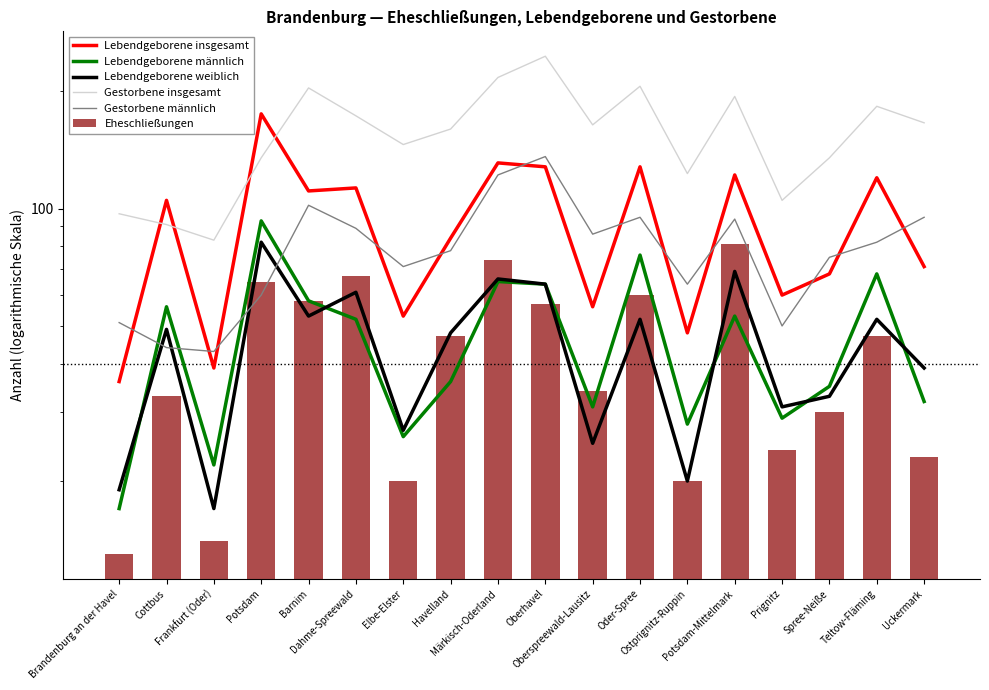

What is the label of the 2nd bar from the left?

Cottbus